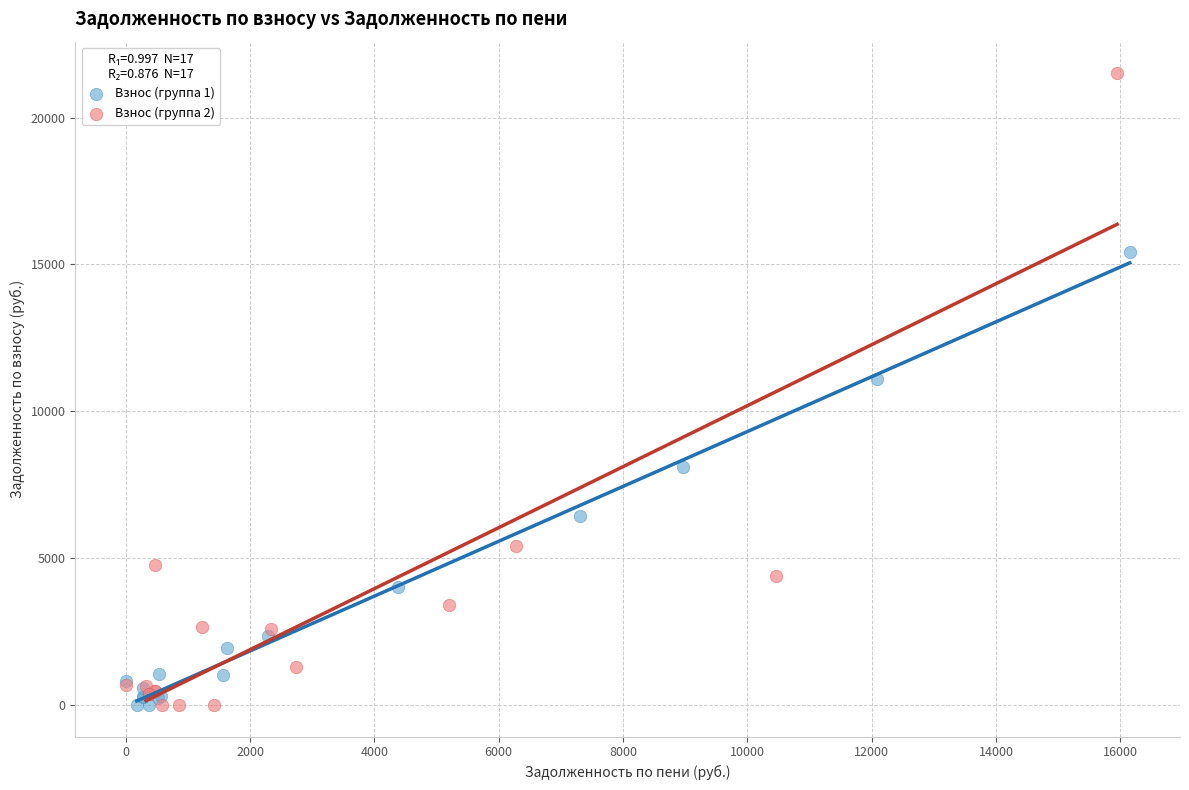

Which series has the largest Y range (max minus min)?

Взнос (группа 2)